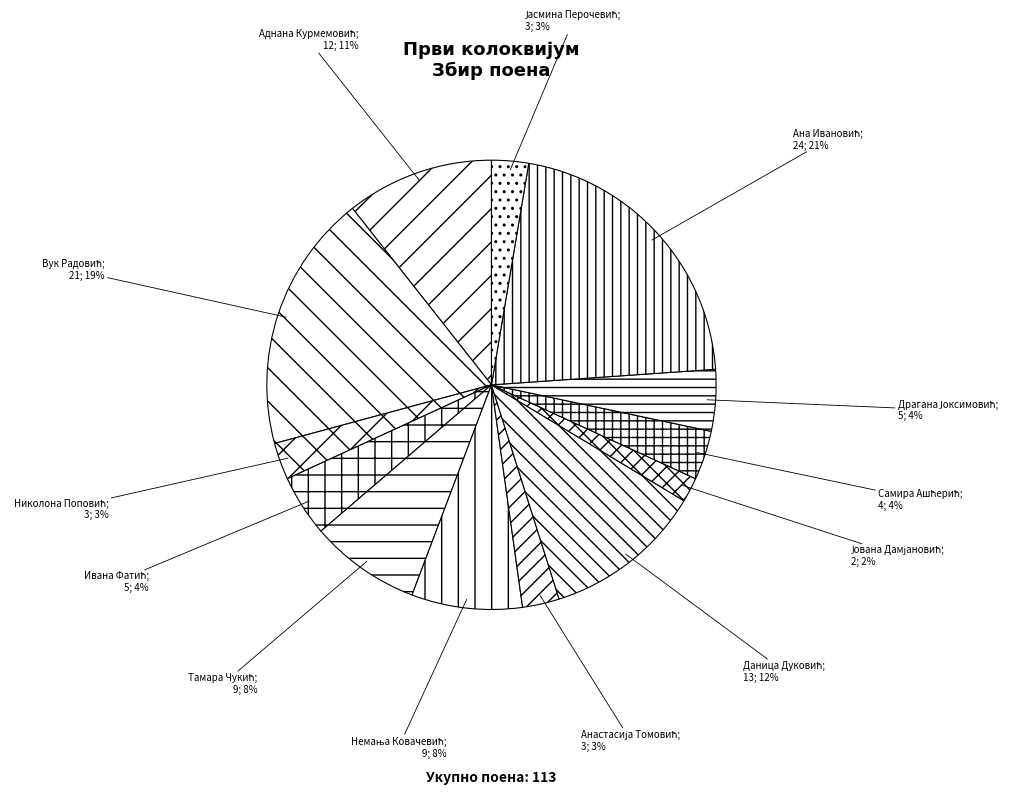

Count the number of slices in the pie.

13